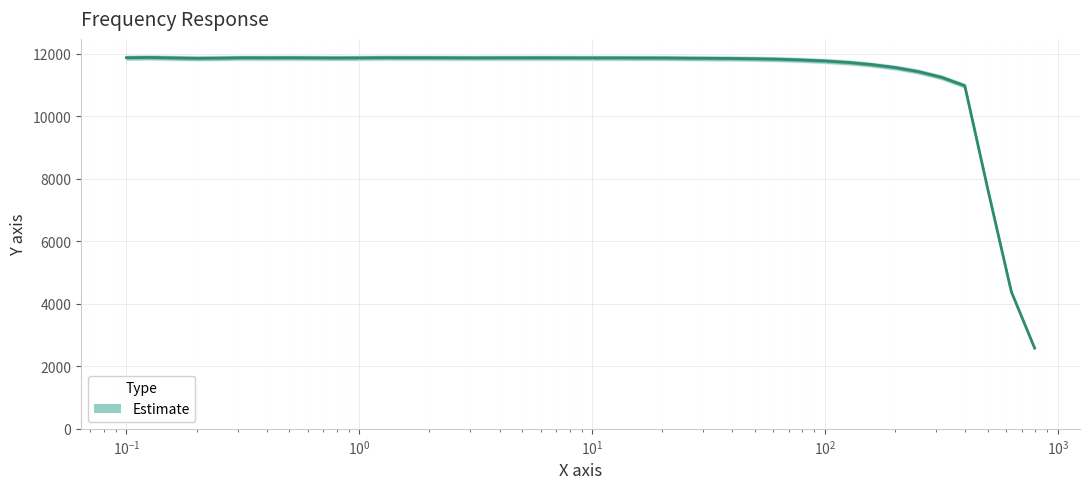

Count the number of values greater than 11869.

19